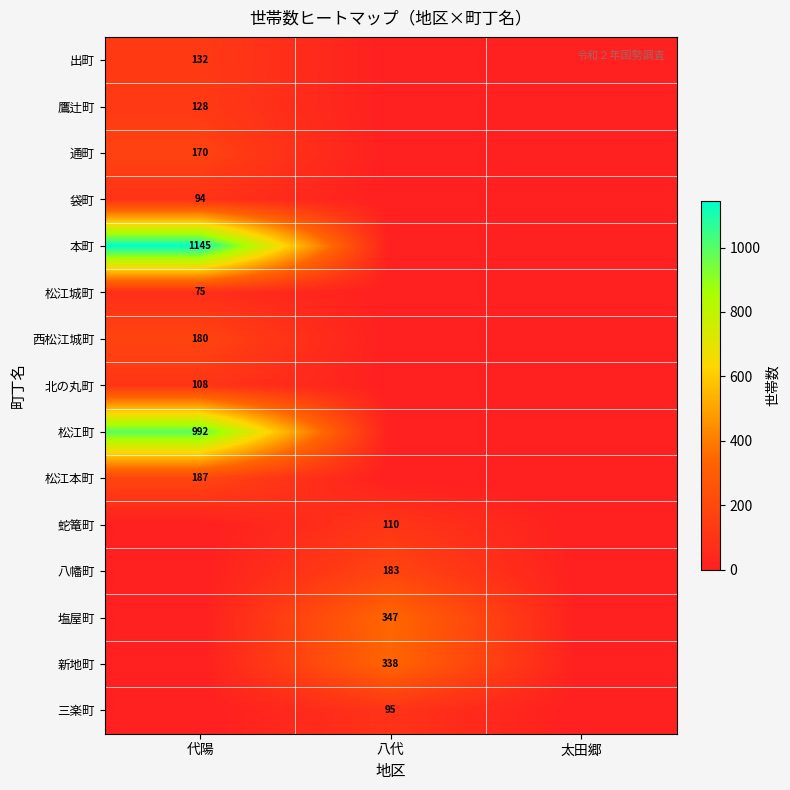

Is it true that 西松江城町 equals 48 at 代陽?

False